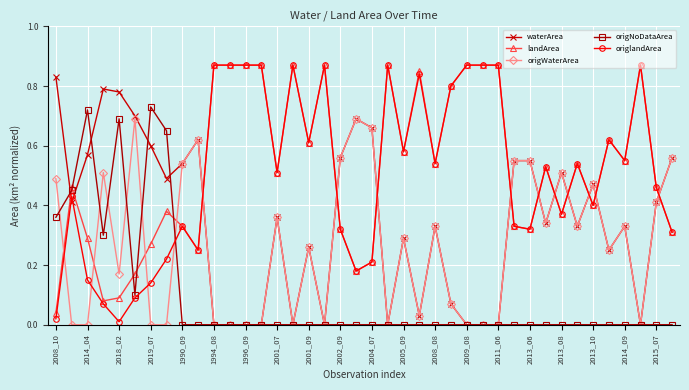

True or false: waterArea has more than 2 points higher than both neighbors.

True